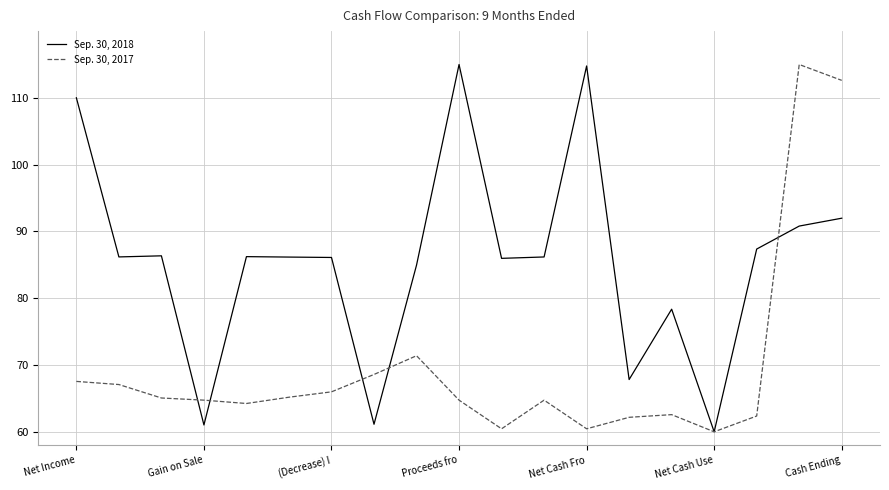

Rank the series by their average value, from lowest to highest.

Sep. 30, 2017, Sep. 30, 2018